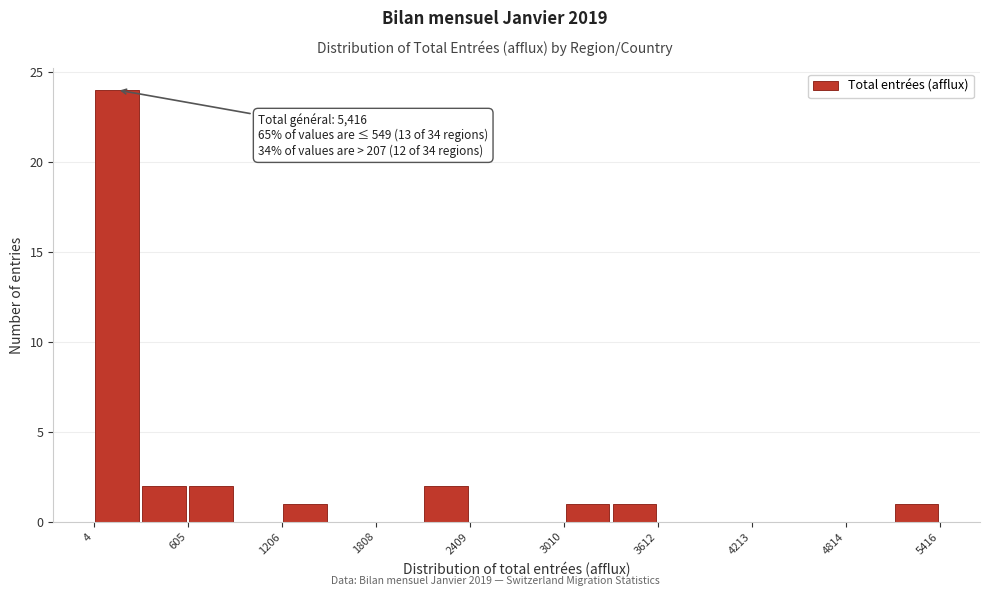

Around what value on the x-axis is the tallest bar? Give the approximate position of its centre, as read against the axis.

200